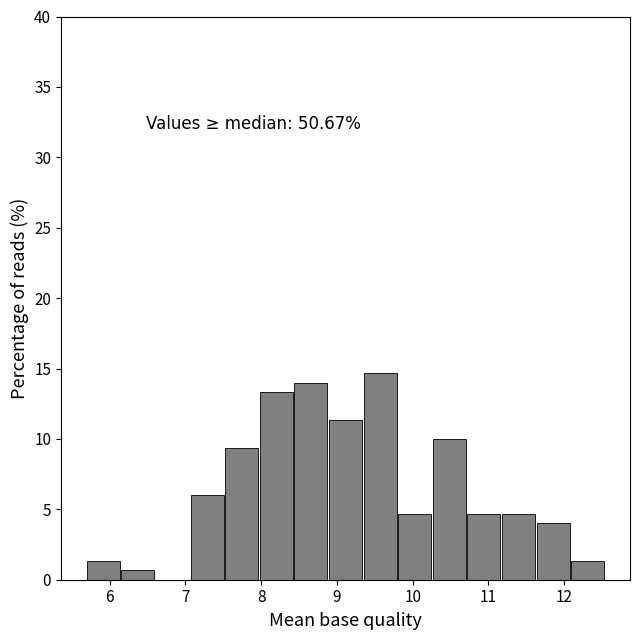

Which range on the x-axis has the tallest bar?

9.4 to 9.8